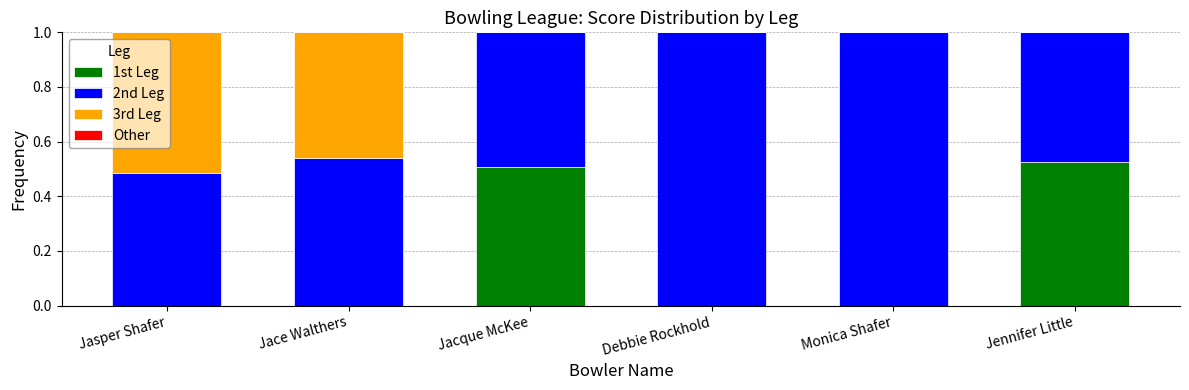

What is the sum of all 1st Leg values?

1.0